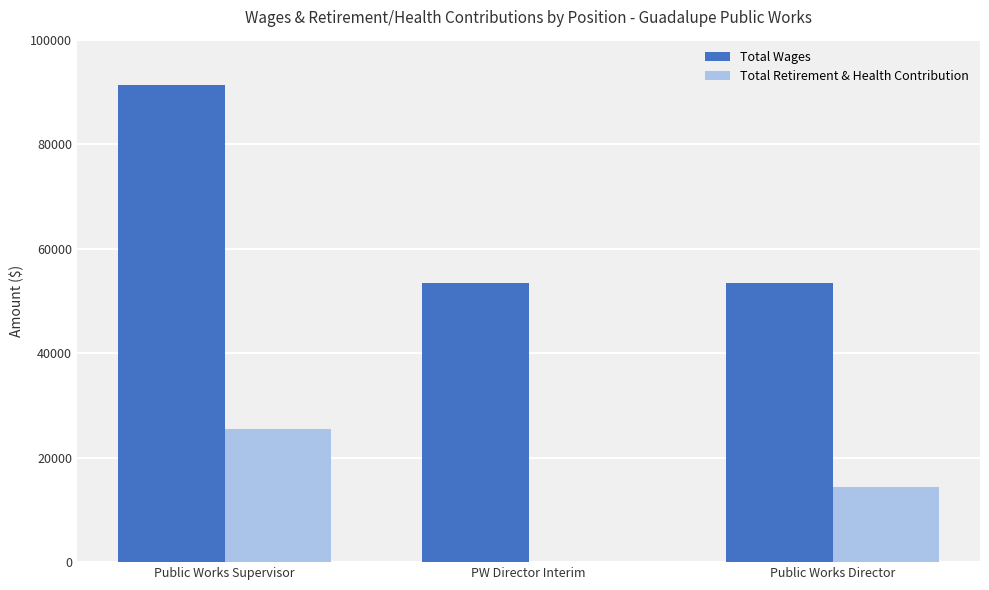

What is the sum of the Total Retirement & Health Contribution values at Public Works Supervisor and Public Works Director?

39698